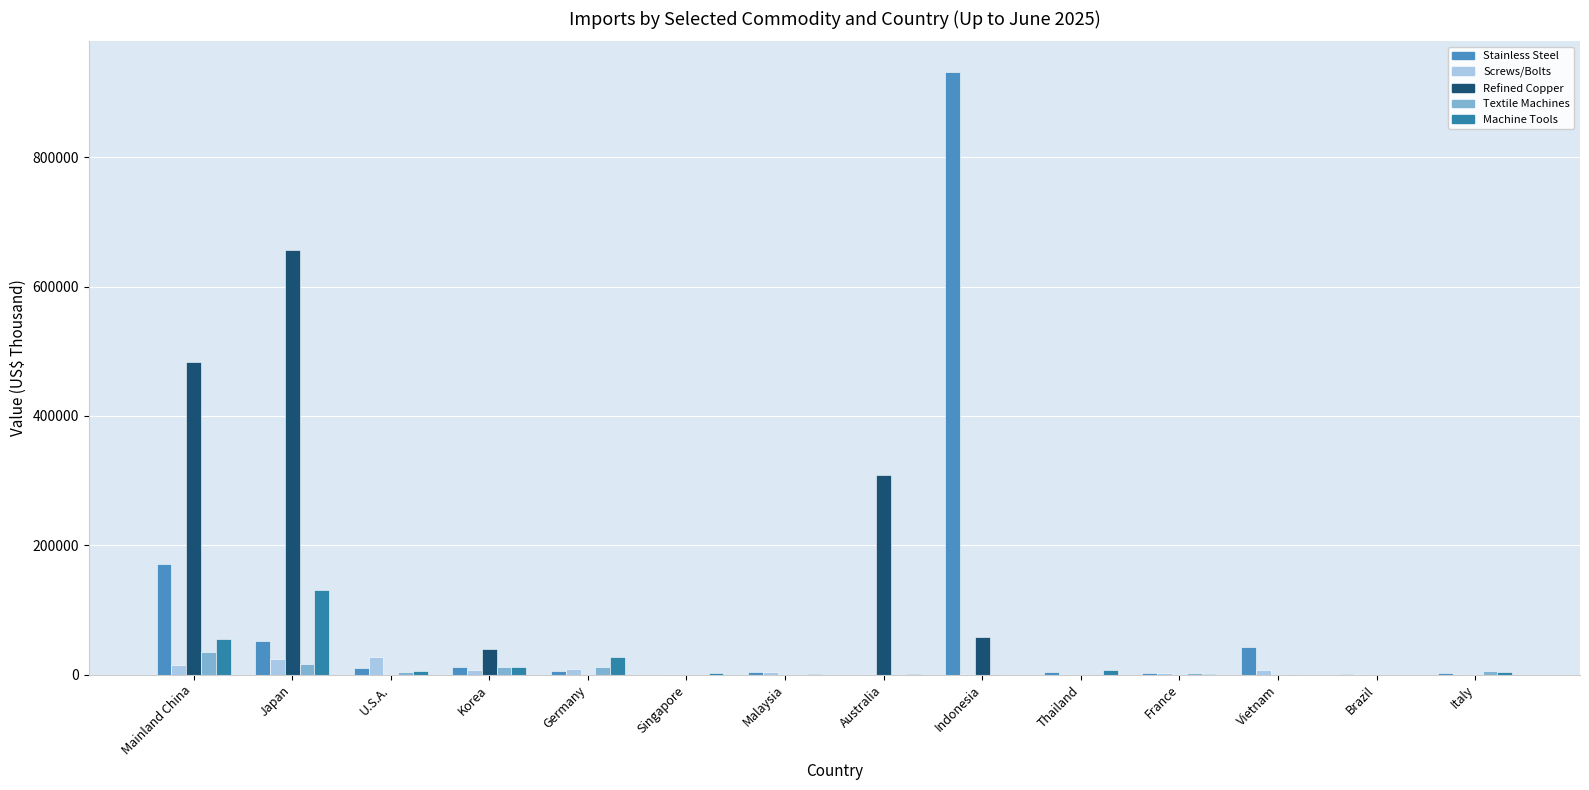

How many categories are shown in the chart?

14